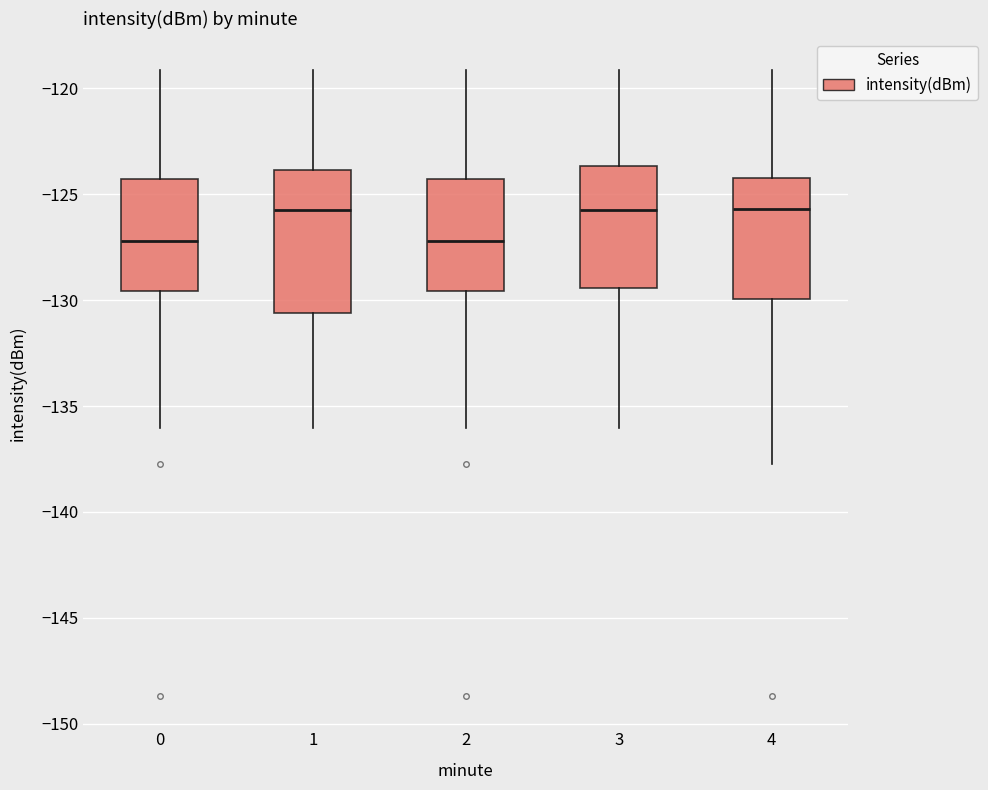

Reading left to right, read every box against the y-axis: the position of its median line, the range the box covers, and the ends of its whiskers. The values are not printed on the chart, so give them approximately, as read against the axis.

0: median -127.0, box -129.5 to -124.5, whiskers -136.0 to -119.0
1: median -126.0, box -130.5 to -124.0, whiskers -136.0 to -119.0
2: median -127.0, box -129.5 to -124.5, whiskers -136.0 to -119.0
3: median -126.0, box -129.5 to -123.5, whiskers -136.0 to -119.0
4: median -125.5, box -130.0 to -124.5, whiskers -137.5 to -119.0